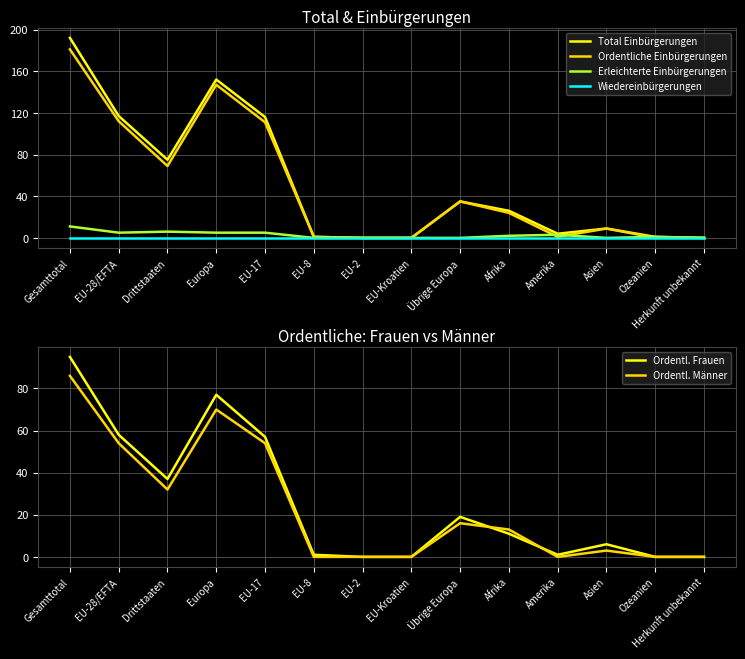

What are all the series names shown in the legend?

Total Einbürgerungen, Ordentliche Einbürgerungen, Erleichterte Einbürgerungen, Wiedereinbürgerungen, Ordentl. Frauen, Ordentl. Männer